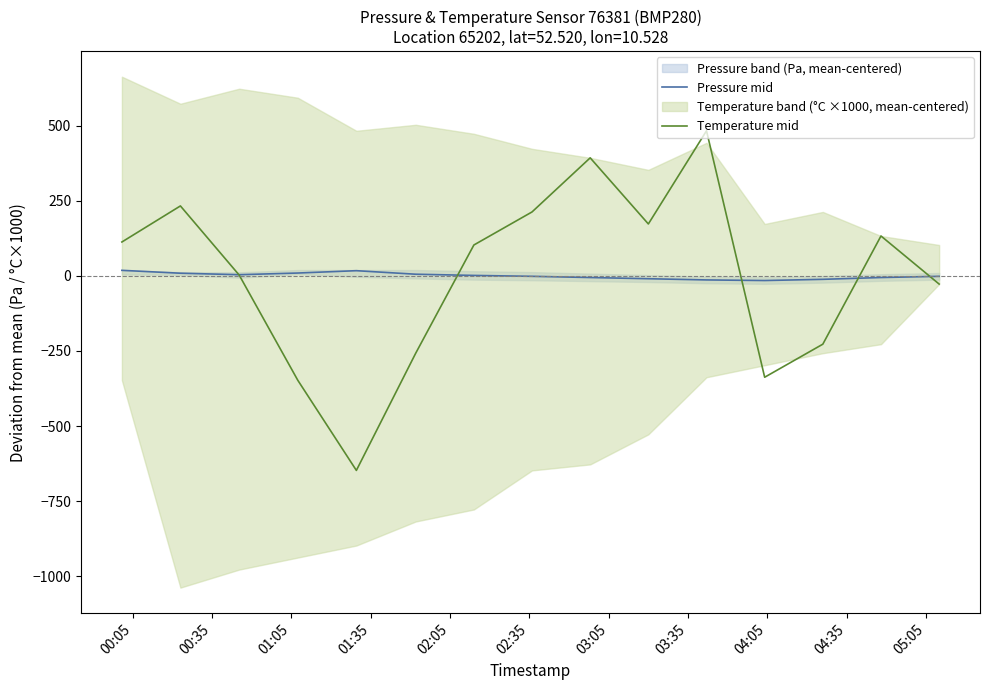

What is the maximum value for Temperature mid?

482.7